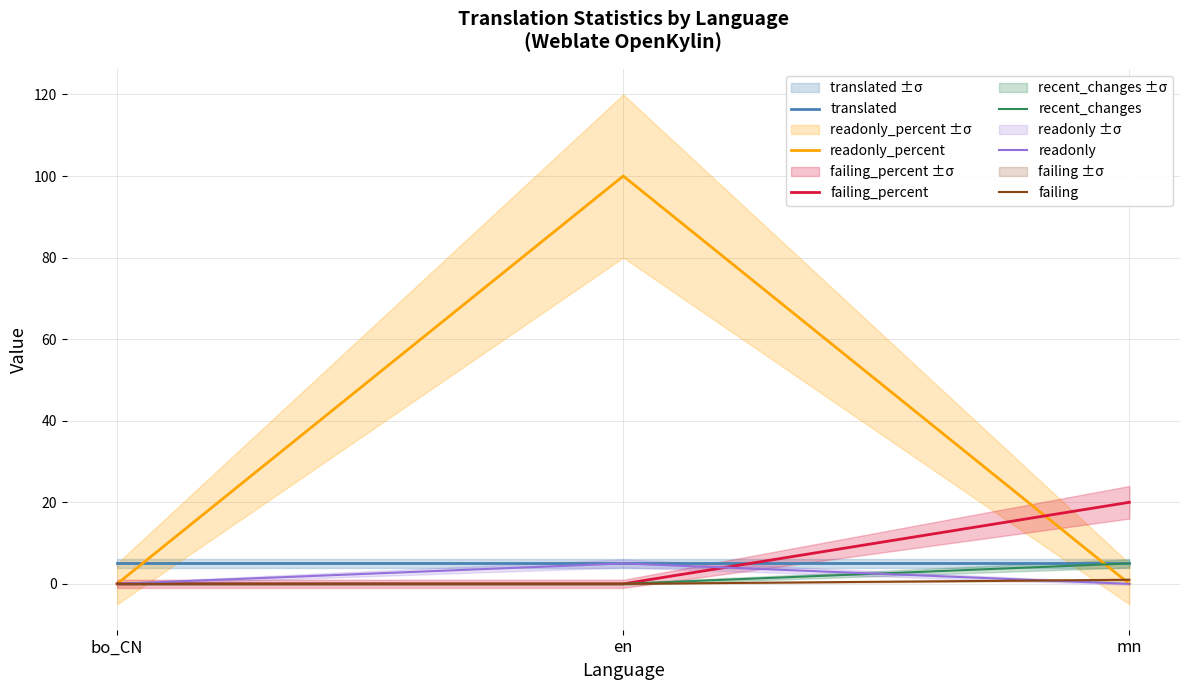

Reading left to right, list all the values displayed in this chart.

translated: bo_CN=5	en=5	mn=5
readonly_percent: bo_CN=0	en=100	mn=0
failing_percent: bo_CN=0	en=0	mn=20
recent_changes: bo_CN=0	en=0	mn=5
readonly: bo_CN=0	en=5	mn=0
failing: bo_CN=0	en=0	mn=1